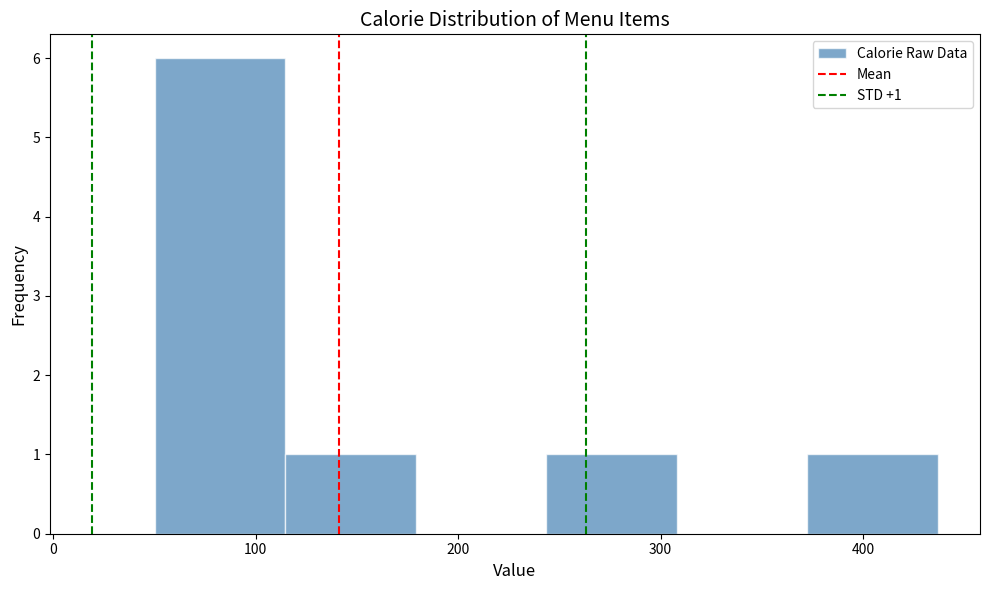

Over which range of the x-axis is the bar tallest?

50 to 110